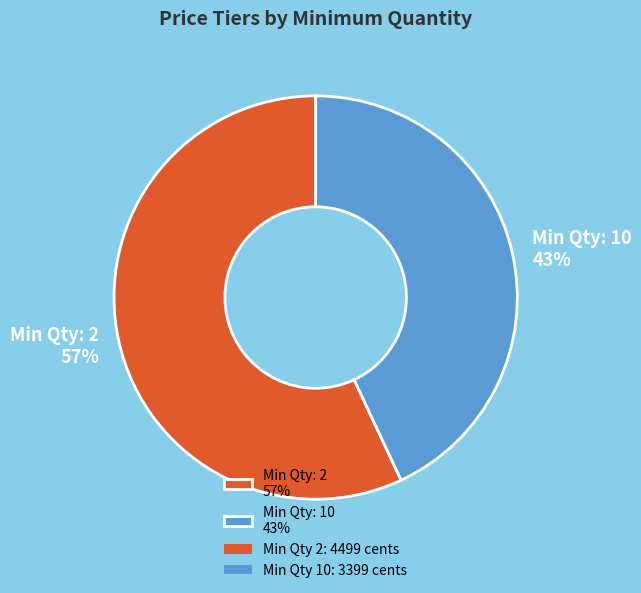

Is it true that Min Qty: 2 57% is 57% of the pie?

True